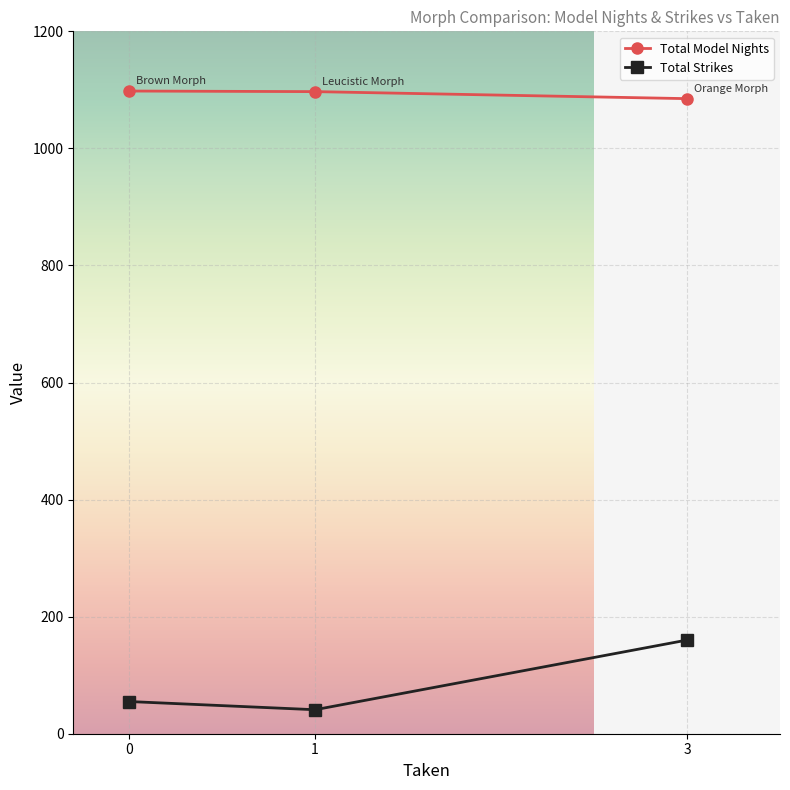

What is the value of the Total Strikes point at the 3rd from the left?

160